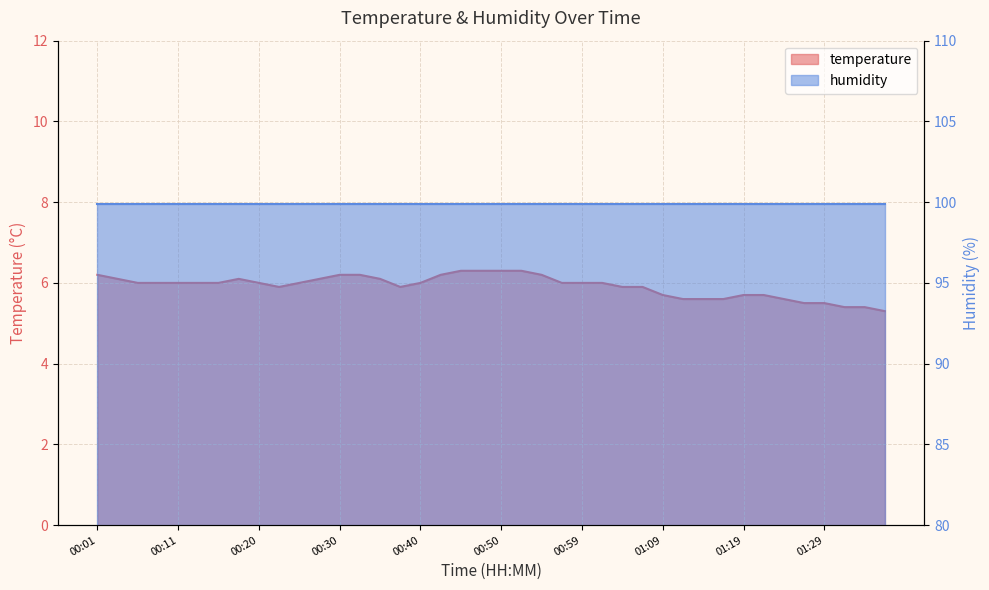

Count the number of categories in the chart.

40